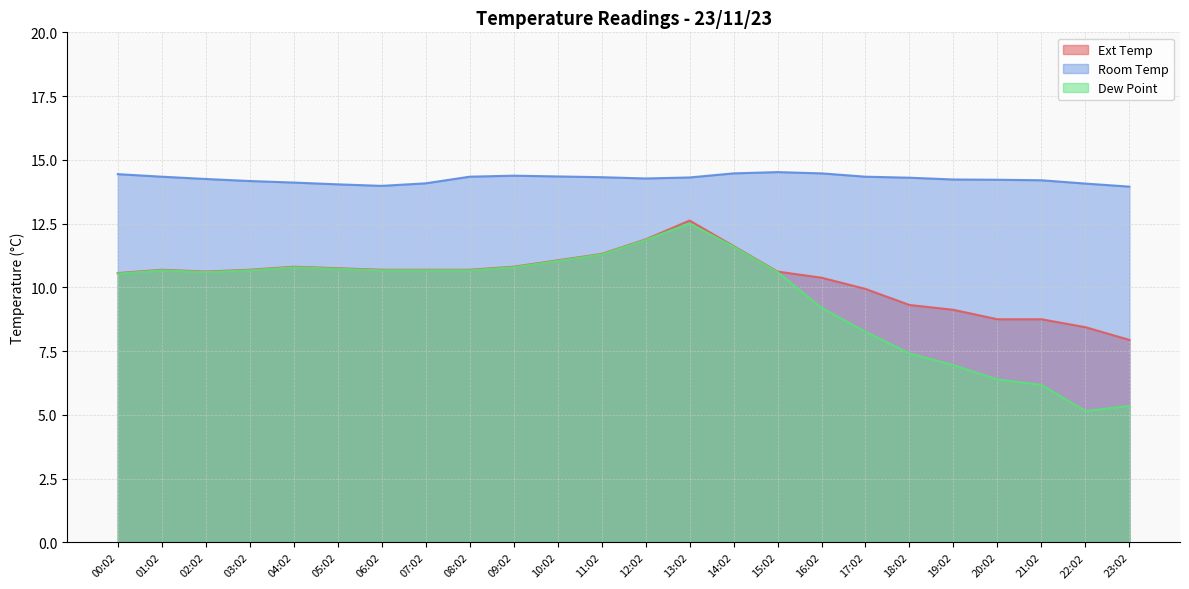

True or false: Dew Point and Ext Temp cross at least once.

False